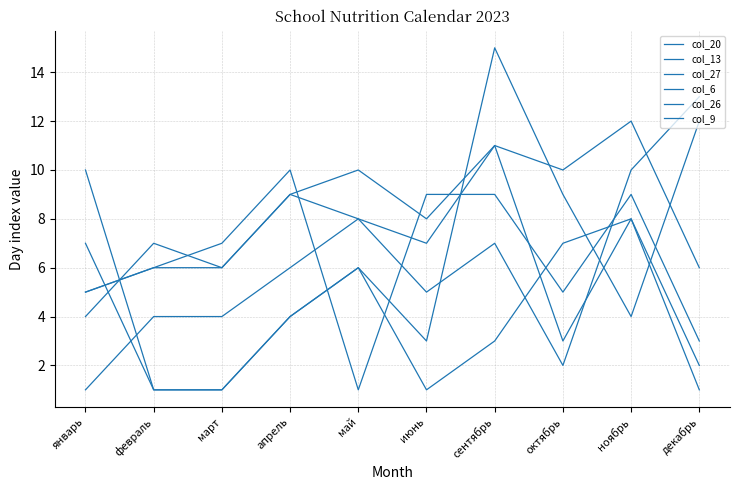

Which category has the lowest value in the col_26 series?

декабрь